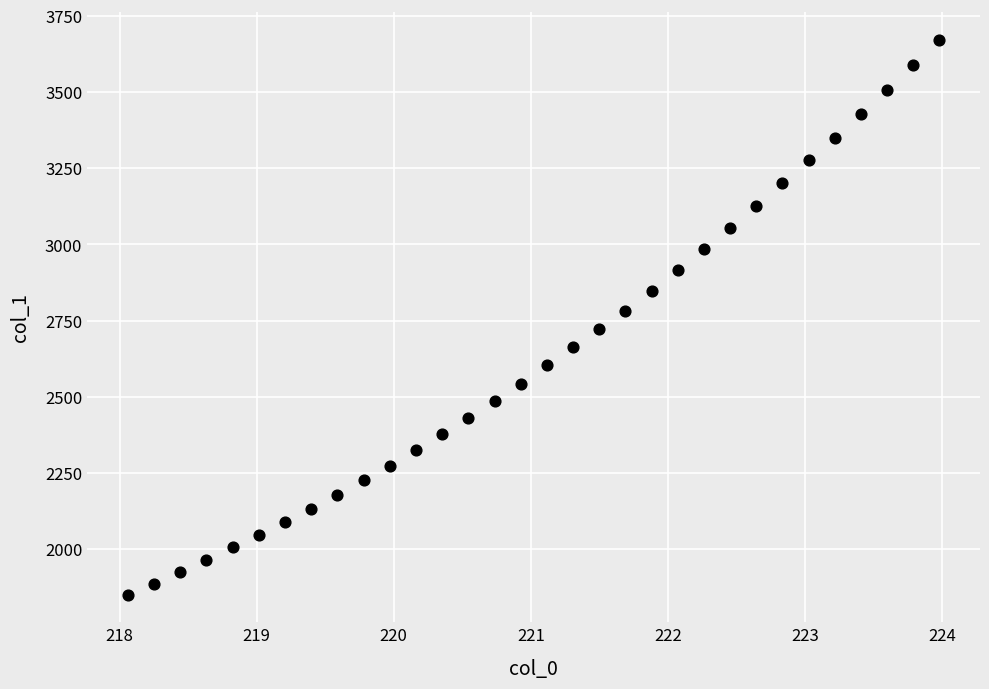

What is the range of Y values (max minus min)?

1821.6